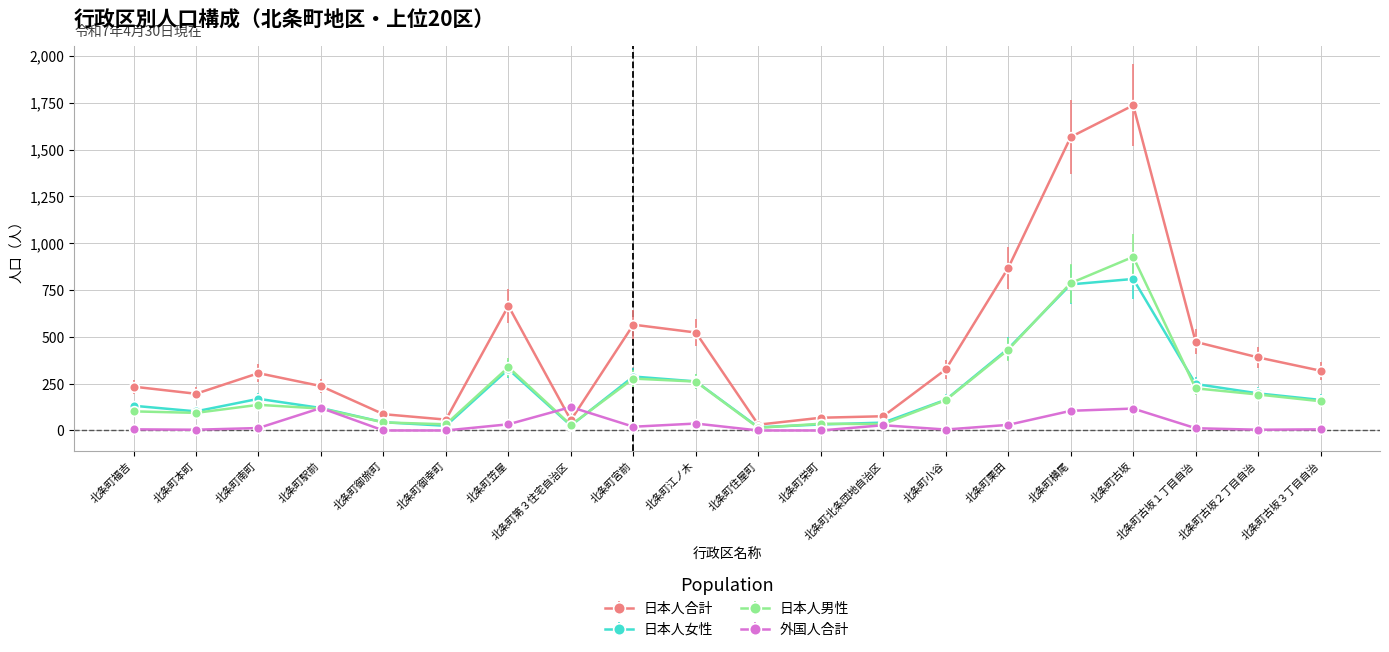

What is the minimum value for 日本人男性?

14